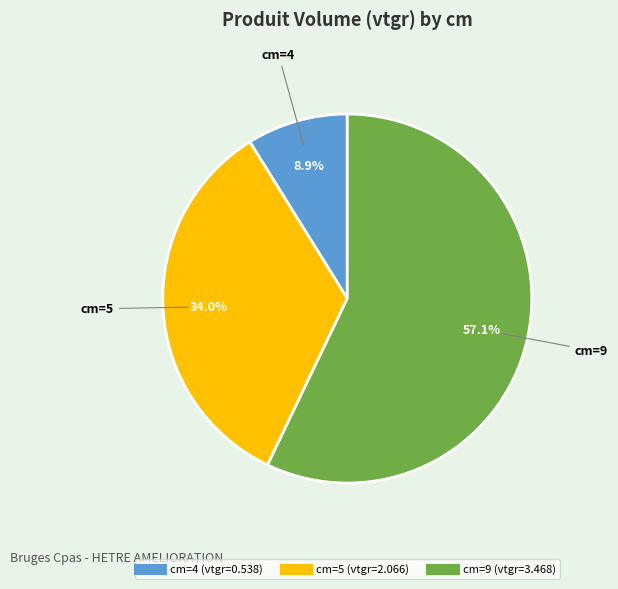

Is there a majority slice in this chart?

Yes